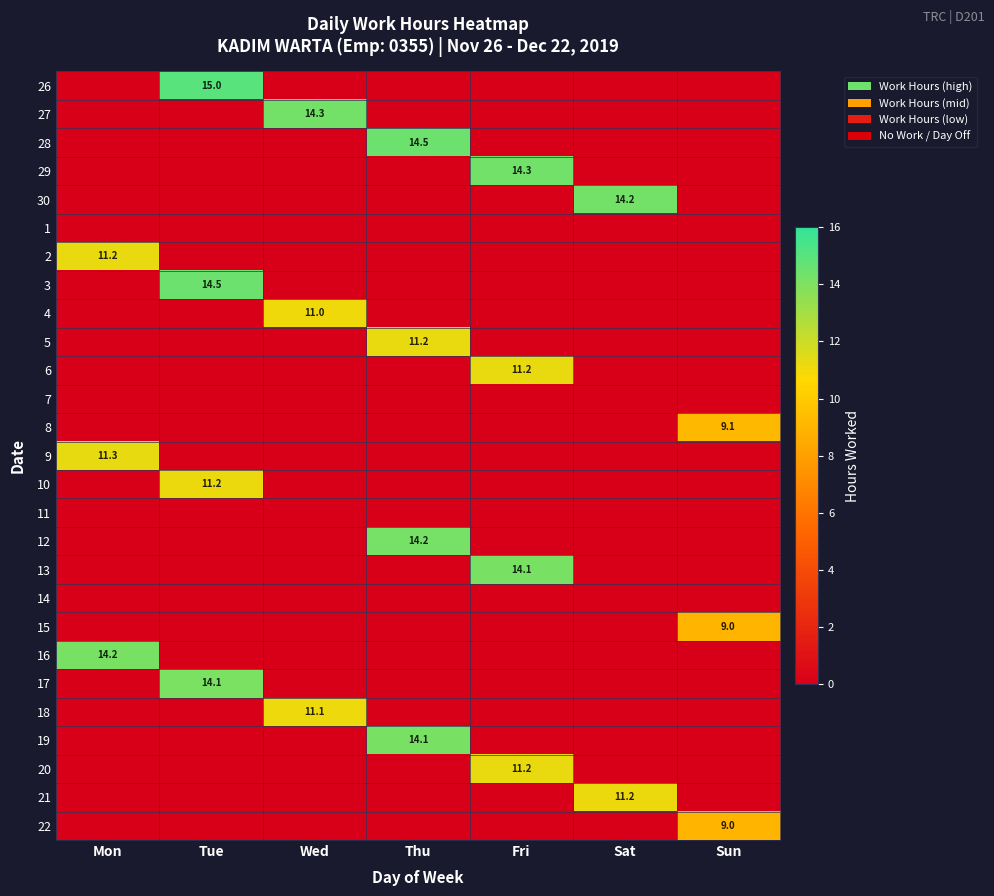

Which has a higher value, Mon or Fri?

Mon